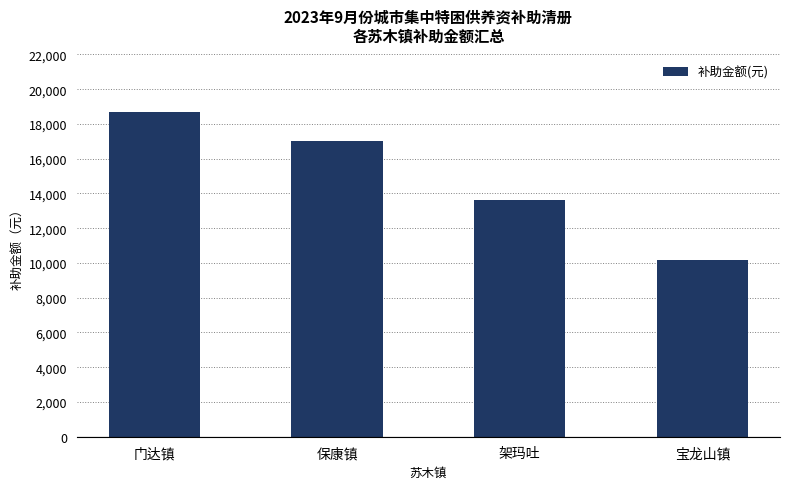

What is the maximum value shown in the chart?

18700